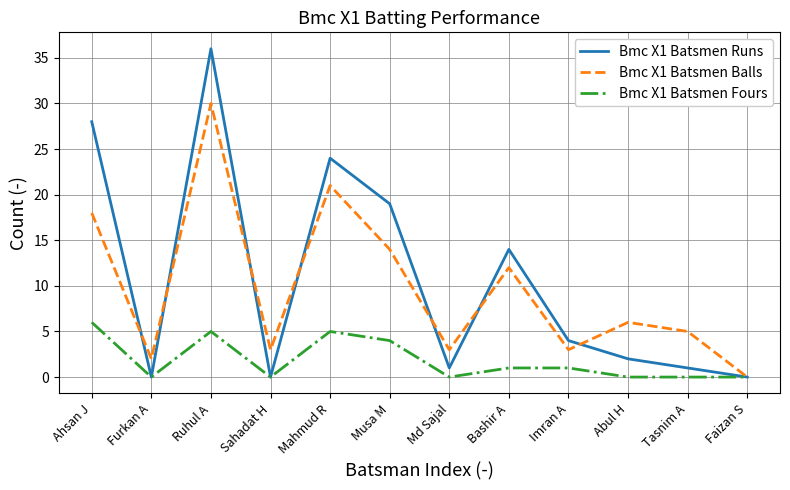

Does the chart display data point markers on the line(s)?

No